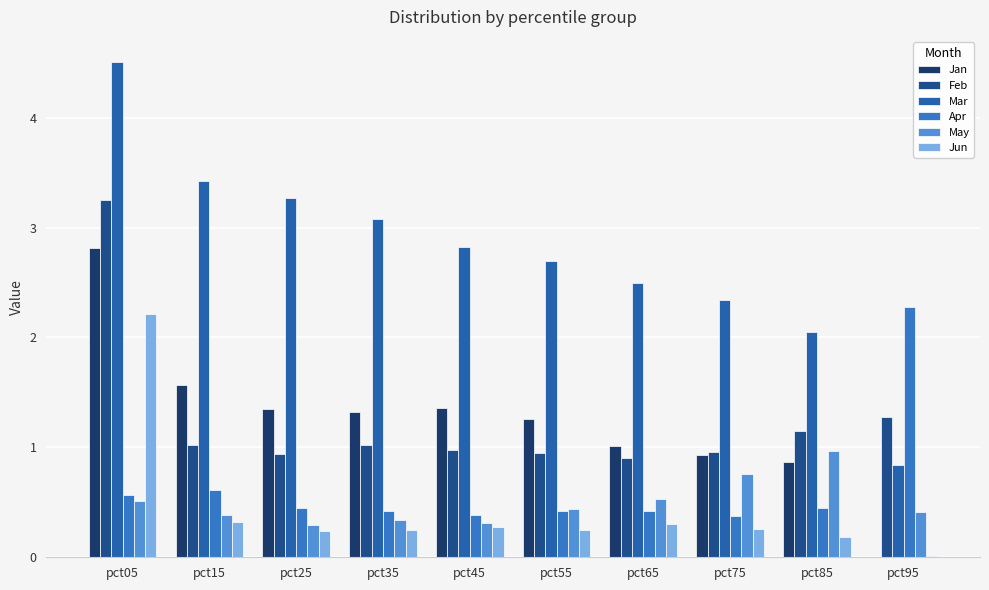

What is the total value across all series at pct05?

13.9